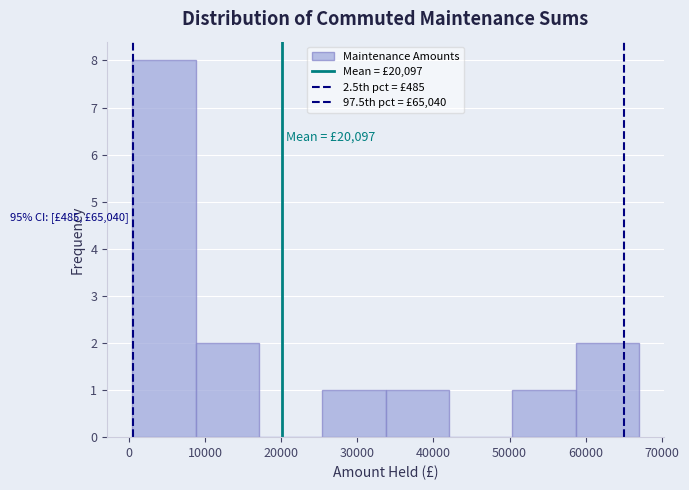

Over which range of the x-axis is the bar tallest?

0 to 9000